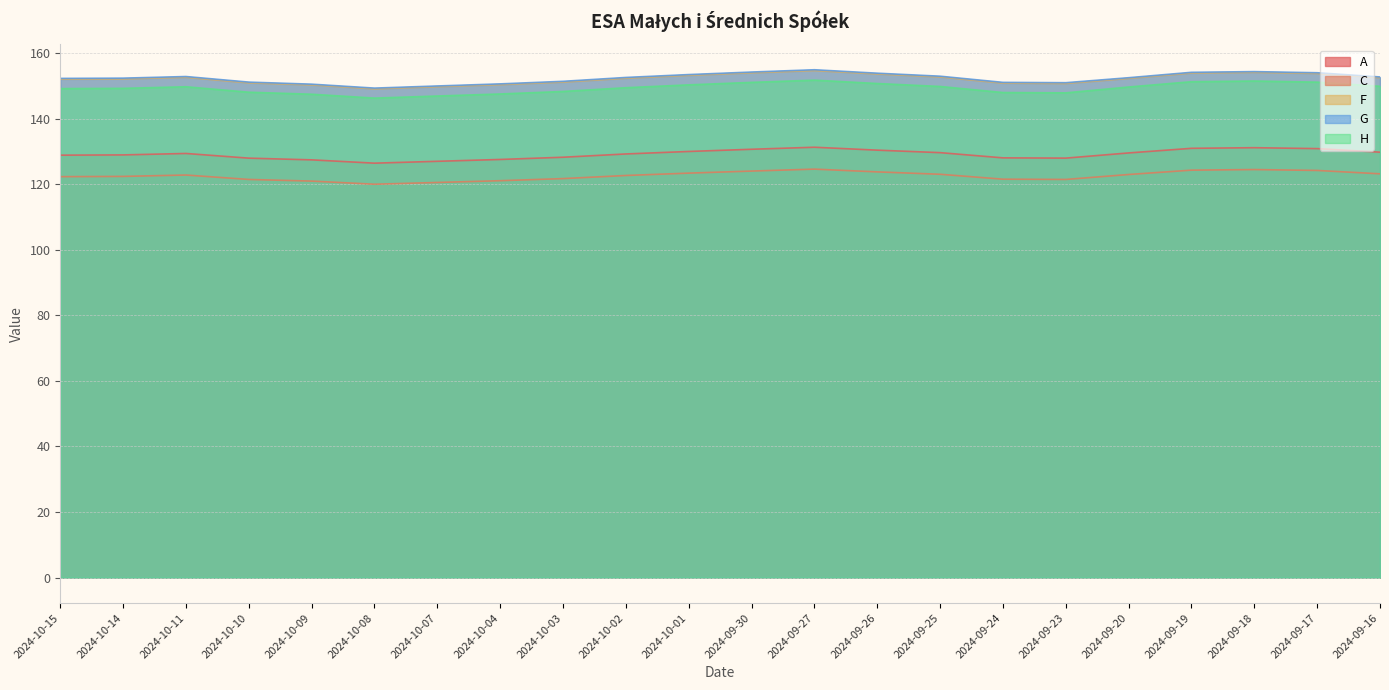

Does the chart display data point markers on the line(s)?

No